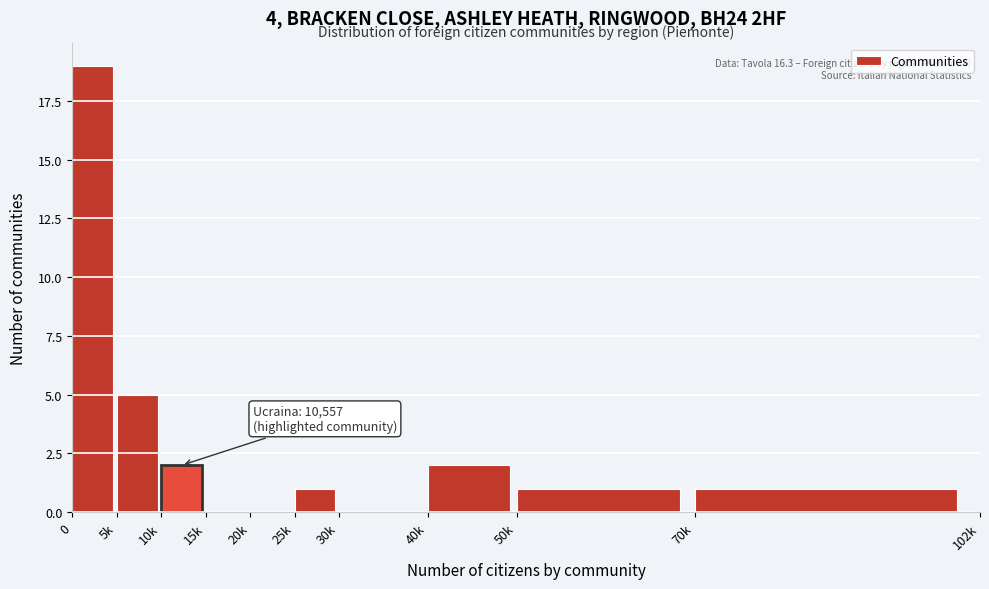

Reading left to right, extract all data points from this chart.

0=19	5k=5	10k=2	15k=0	20k=0	25k=1	30k=0	40k=2	50k=1	70k=1